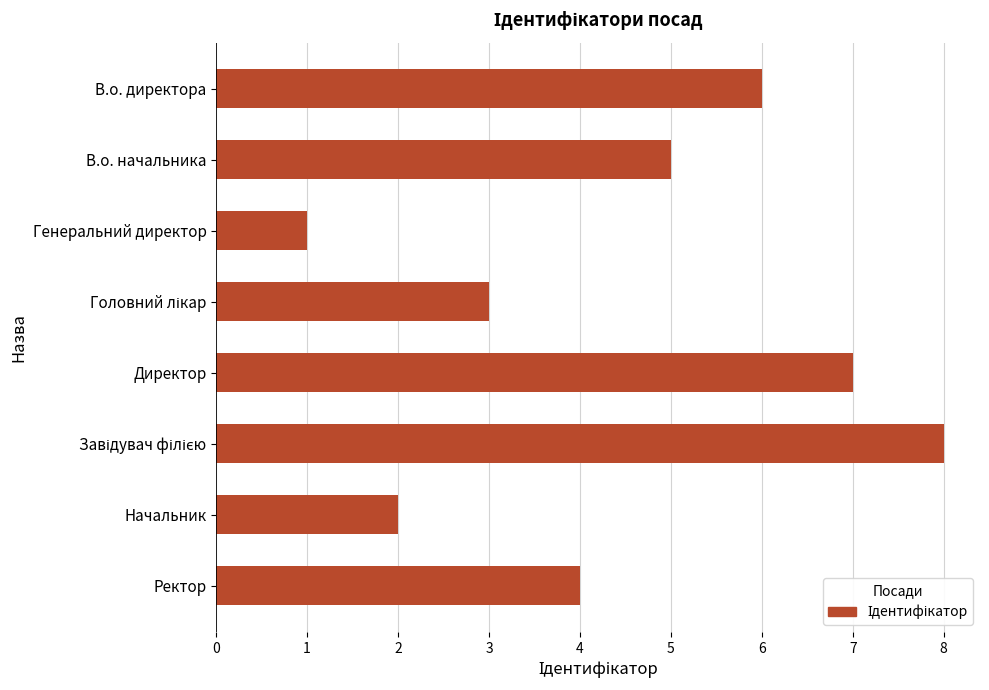

What is the difference between the second highest and minimum values?

6